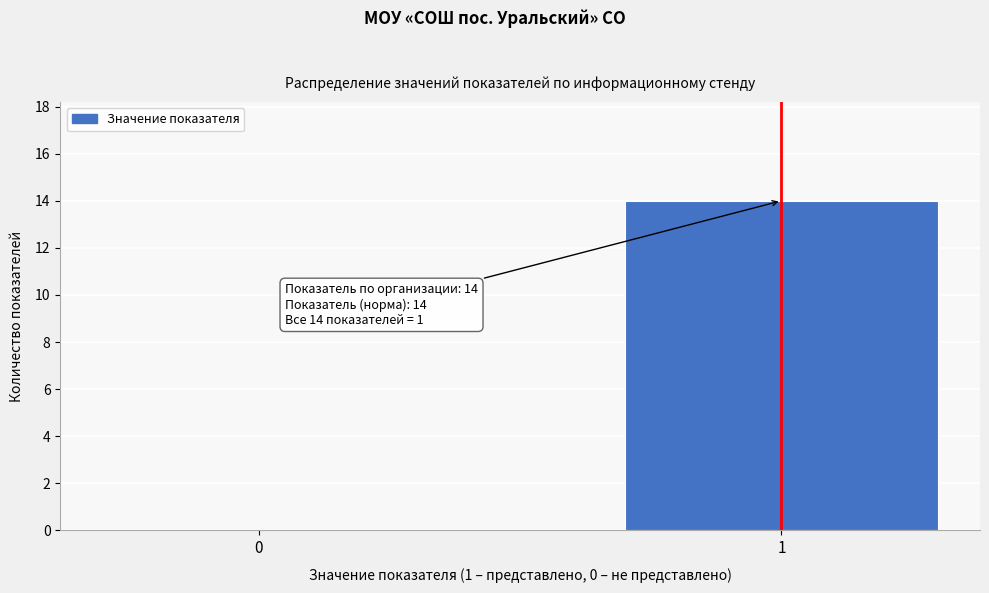

Reading left to right, what are all the values shown in this chart?

0=0	1=14